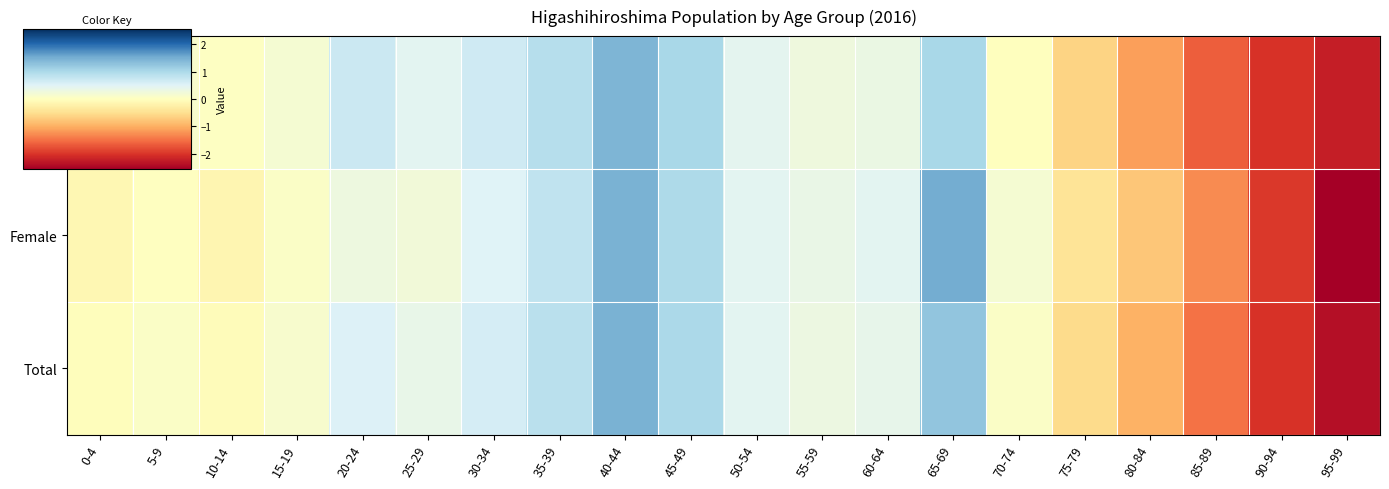

At how many categories does at least one series exceed 1?

3